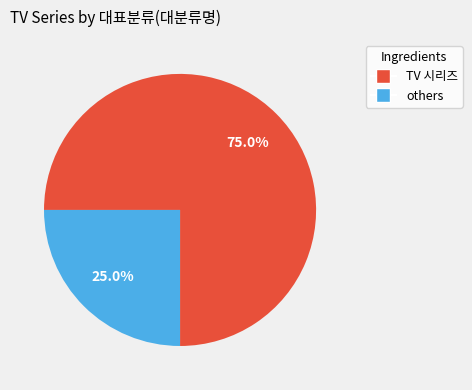

Is there a majority slice in this chart?

Yes